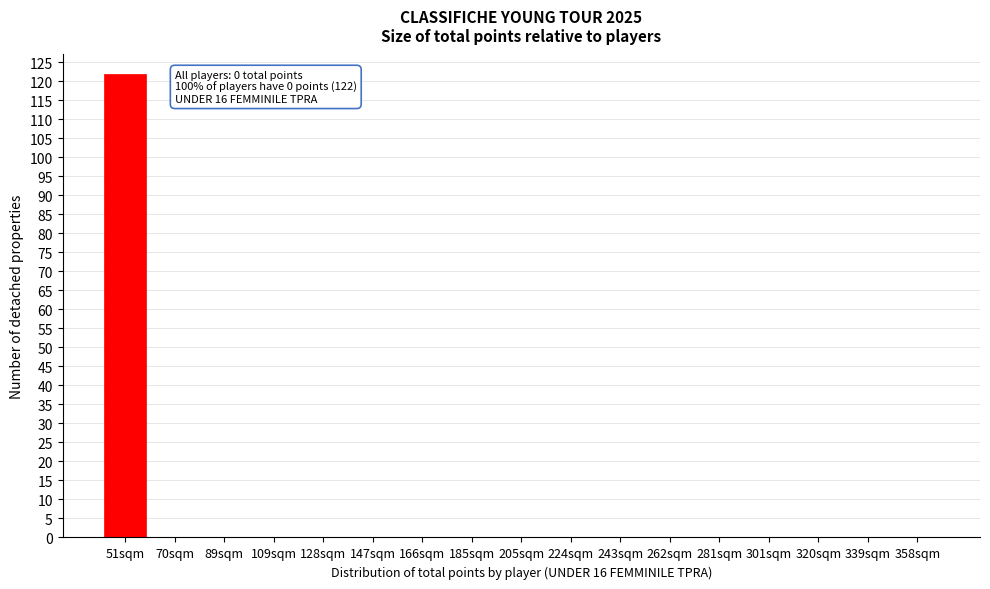

Reading right to left, what are all the values shown in this chart?

358sqm=0	339sqm=0	320sqm=0	301sqm=0	281sqm=0	262sqm=0	243sqm=0	224sqm=0	205sqm=0	185sqm=0	166sqm=0	147sqm=0	128sqm=0	109sqm=0	89sqm=0	70sqm=0	51sqm=122